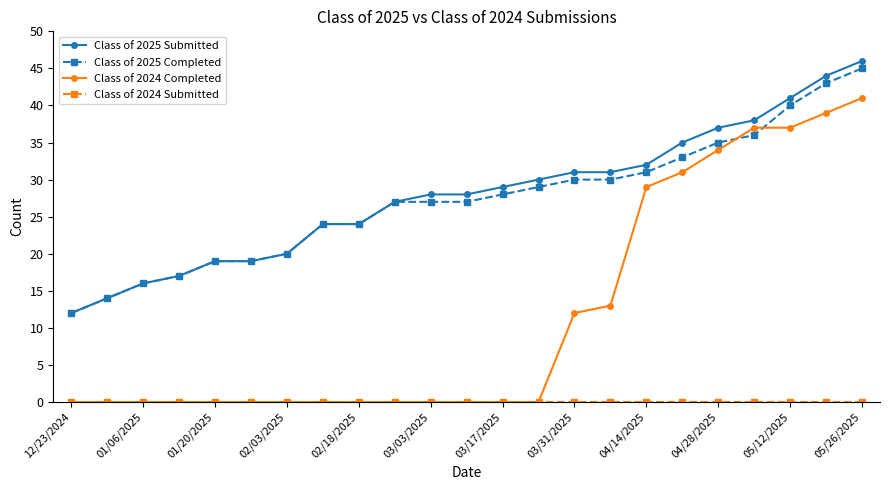

After their last crossing, which series has the higher values: Class of 2025 Completed or Class of 2024 Completed?

Class of 2025 Completed